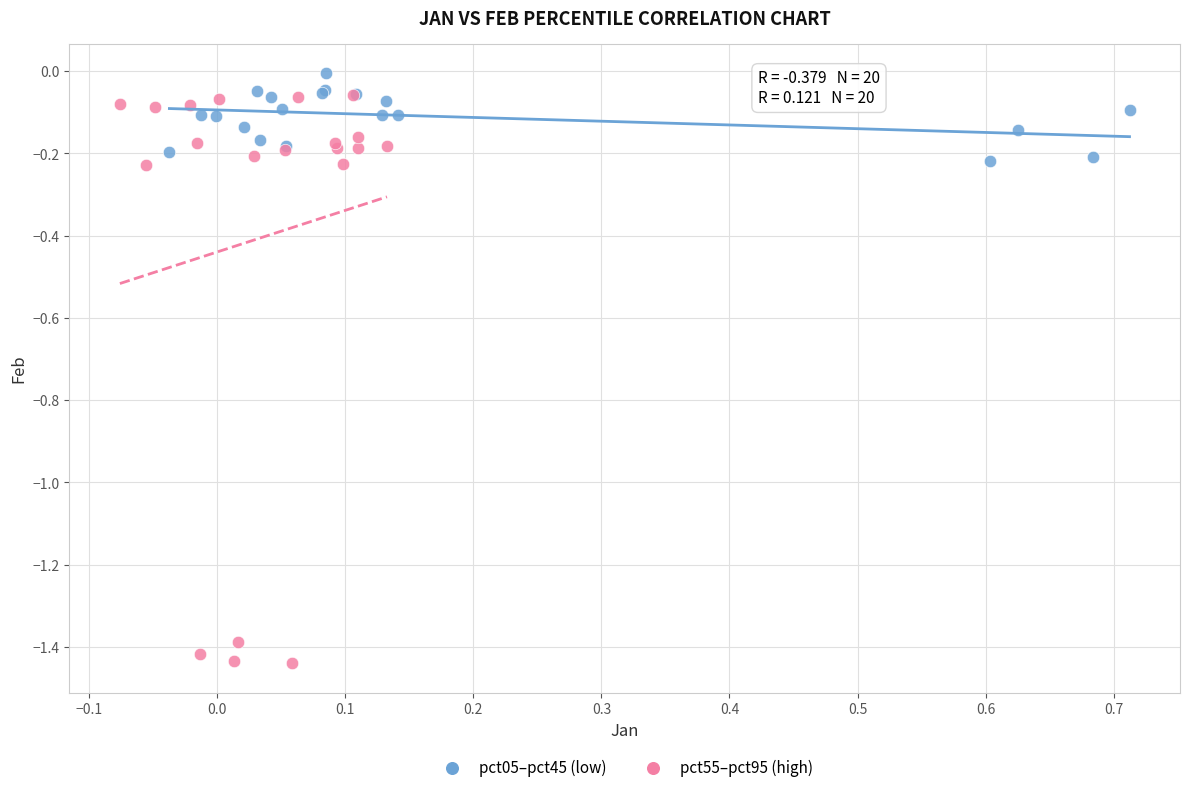

Which series has the widest spread of Y values?

pct55–pct95 (high)